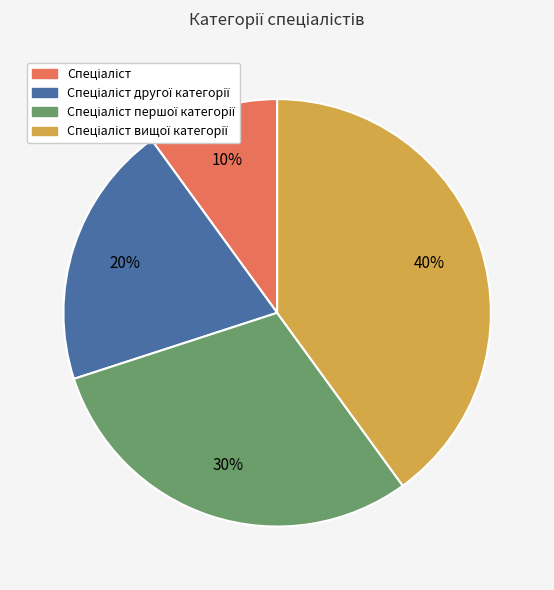

Is there any slice that represents more than half of the pie?

No